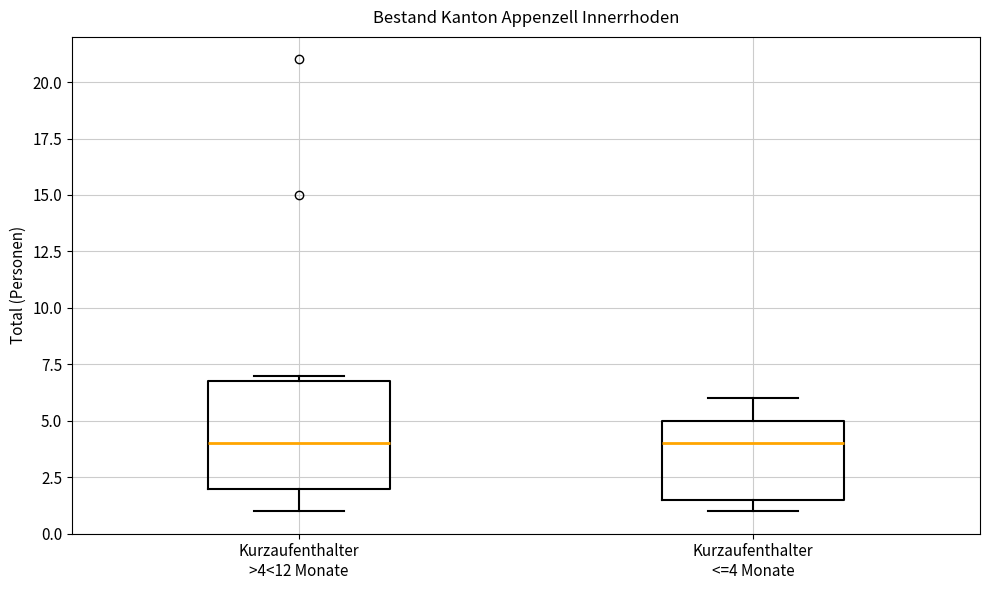

Reading left to right, read every box against the y-axis: the position of its median line, the range the box covers, and the ends of its whiskers. The values are not printed on the chart, so give them approximately, as read against the axis.

Kurzaufenthalter >4<12 Monate: median 4.0, box 2.0 to 7.0, whiskers 1.0 to 7.0 (just above the box's upper edge)
Kurzaufenthalter <=4 Monate: median 4.0, box 1.5 to 5.0, whiskers 1.0 to 6.0